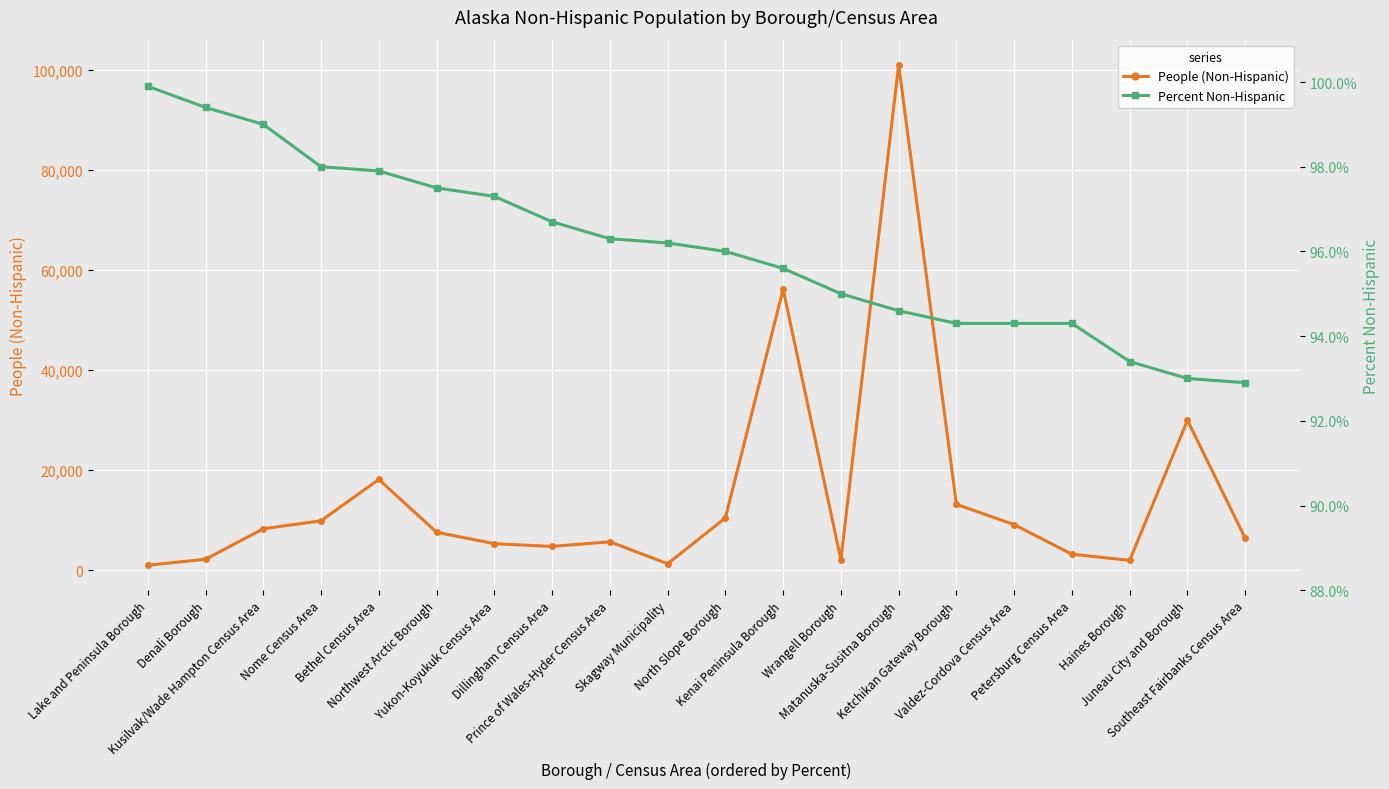

Does the chart display data point markers on the line(s)?

Yes